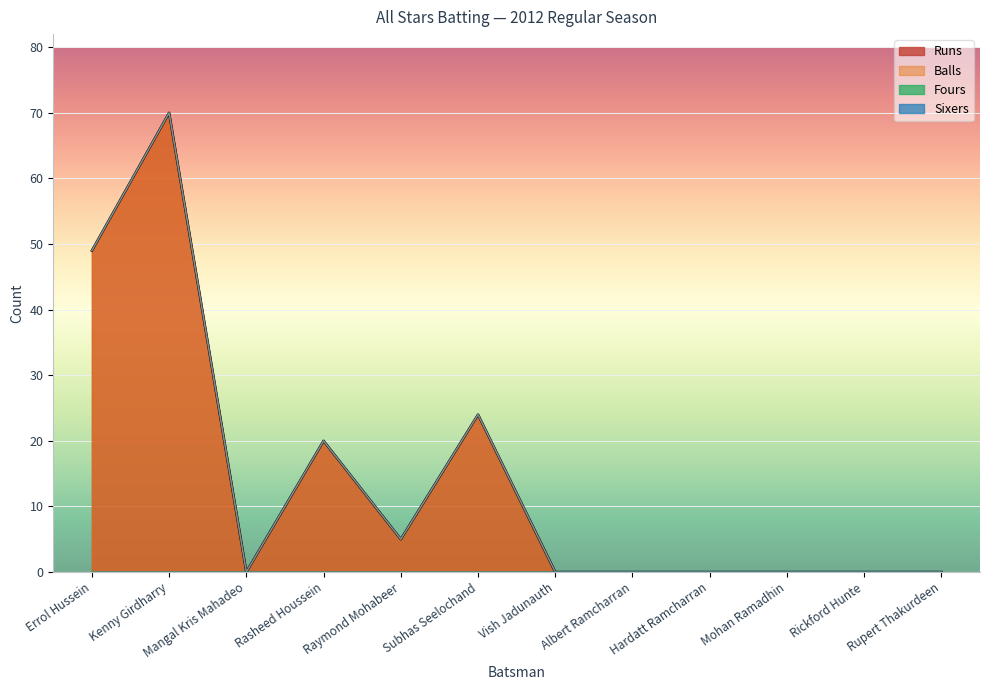

What is the difference between the Balls values at Raymond Mohabeer and Albert Ramcharran?

5